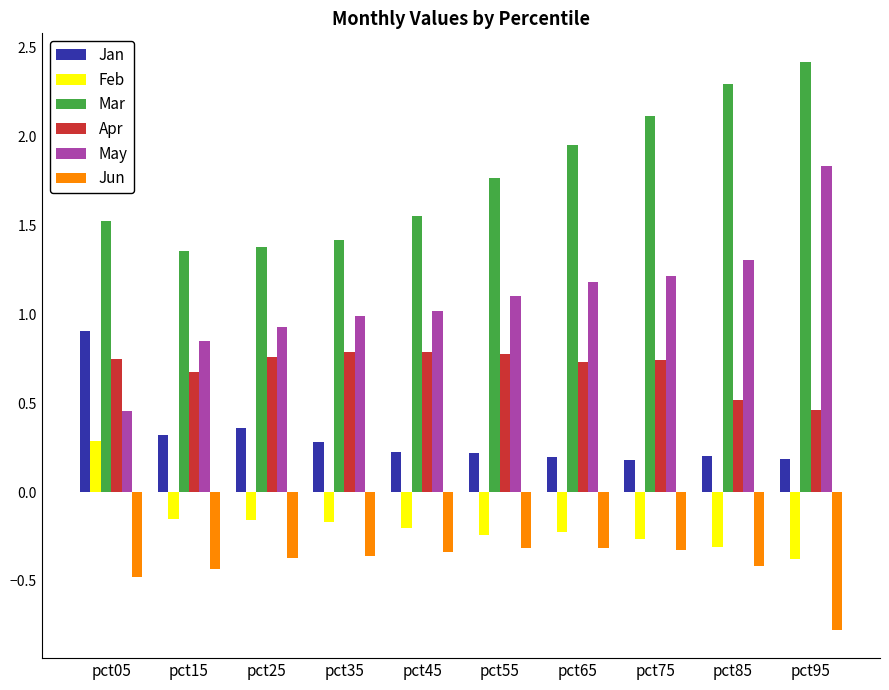

Which category has the lowest value across all series?

pct95